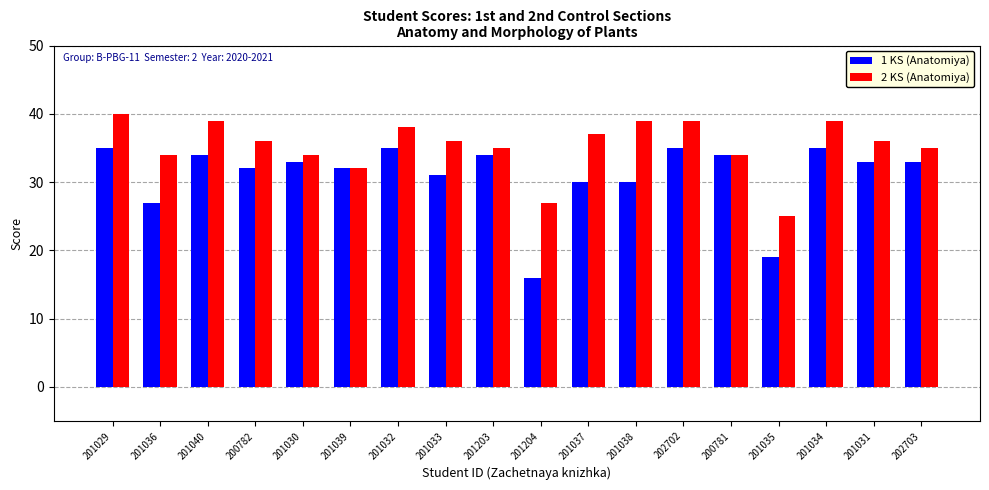

What is the sum of the 1 KS (Anatomiya) values at 201035 and 200781?

53